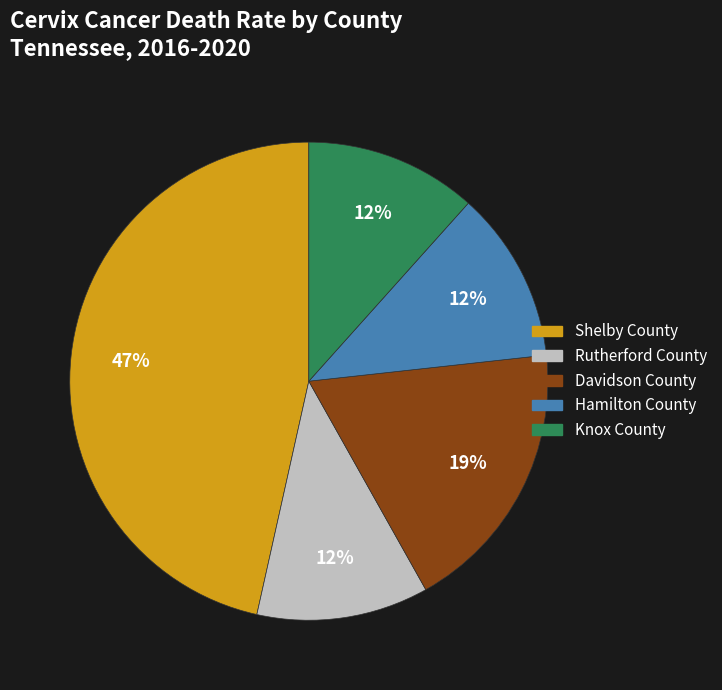

Which slice is the largest?

Shelby County